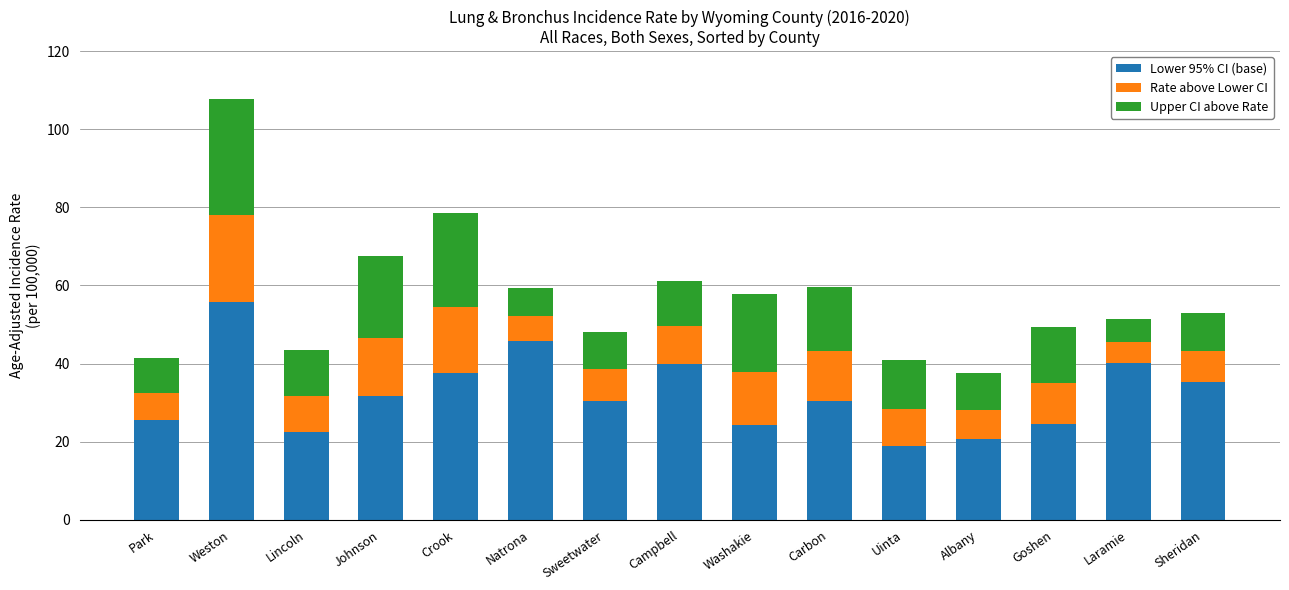

What is the total value across all series at Johnson?

67.6